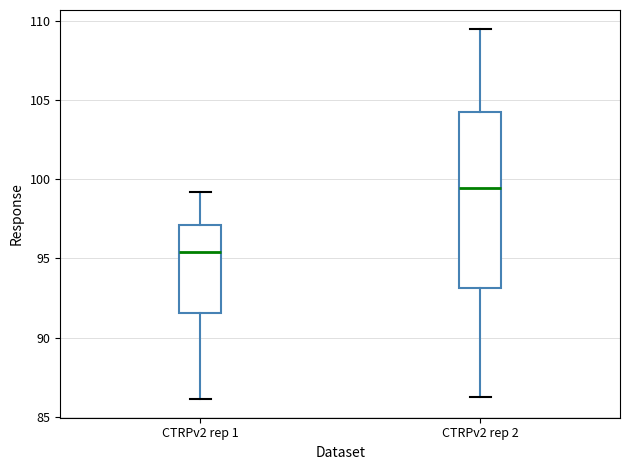

Reading left to right, transcribe this box plot: for each box, give where its median line is, the range the box spans, and where its two whiskers end, as read against the y-axis. The values are not printed on the chart, so give them approximately, as read against the axis.

CTRPv2 rep 1: median 95.5, box 91.5 to 97.0, whiskers 86.0 to 99.0
CTRPv2 rep 2: median 99.5, box 93.0 to 104.0, whiskers 86.5 to 109.5